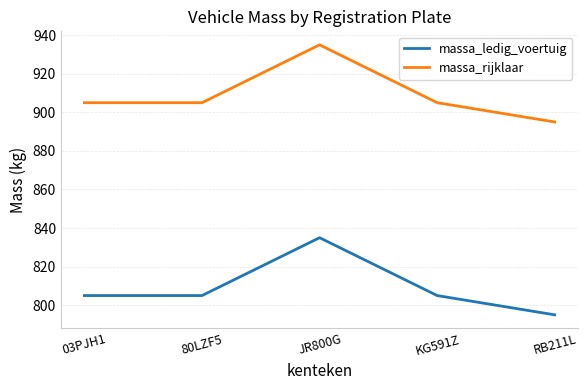

List the series in order of their overall mean, lowest first.

massa_ledig_voertuig, massa_rijklaar